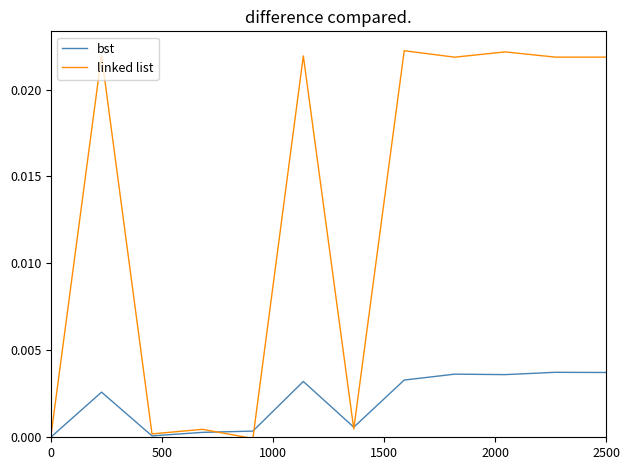

How many lines are shown in the chart?

2